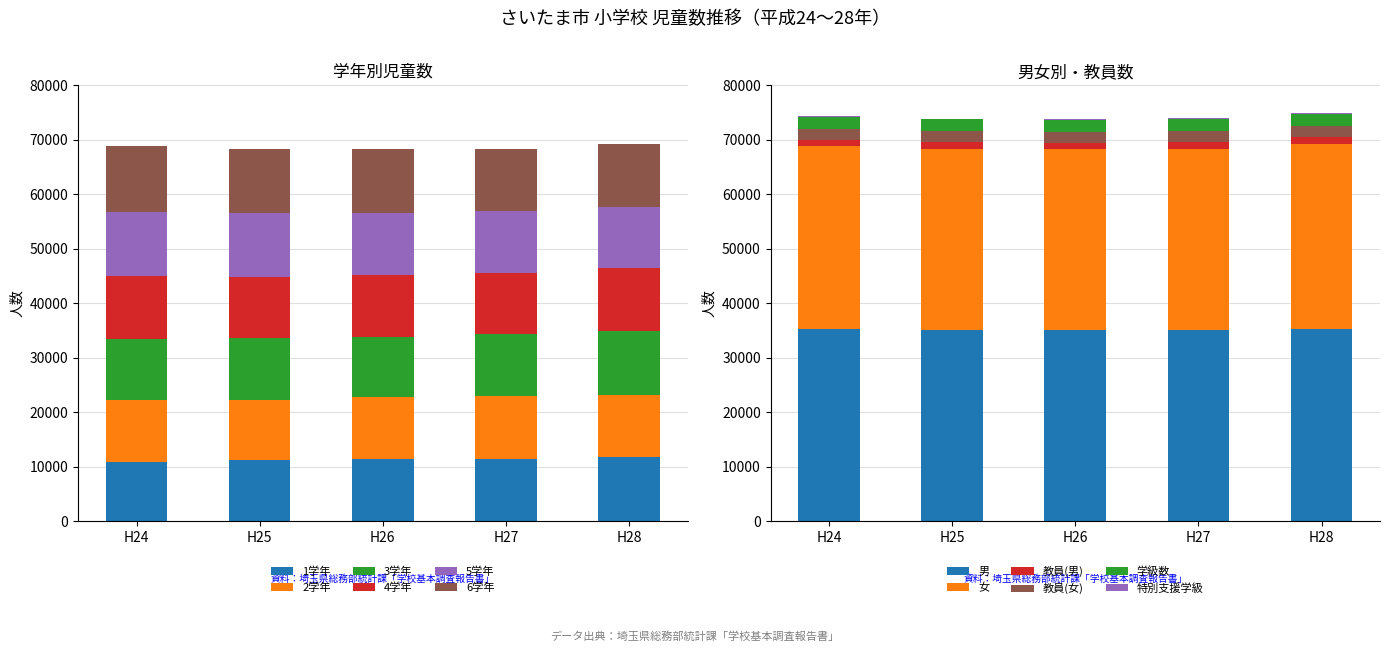

What is the value of the 2学年 bar at the 4th from the left?

11569